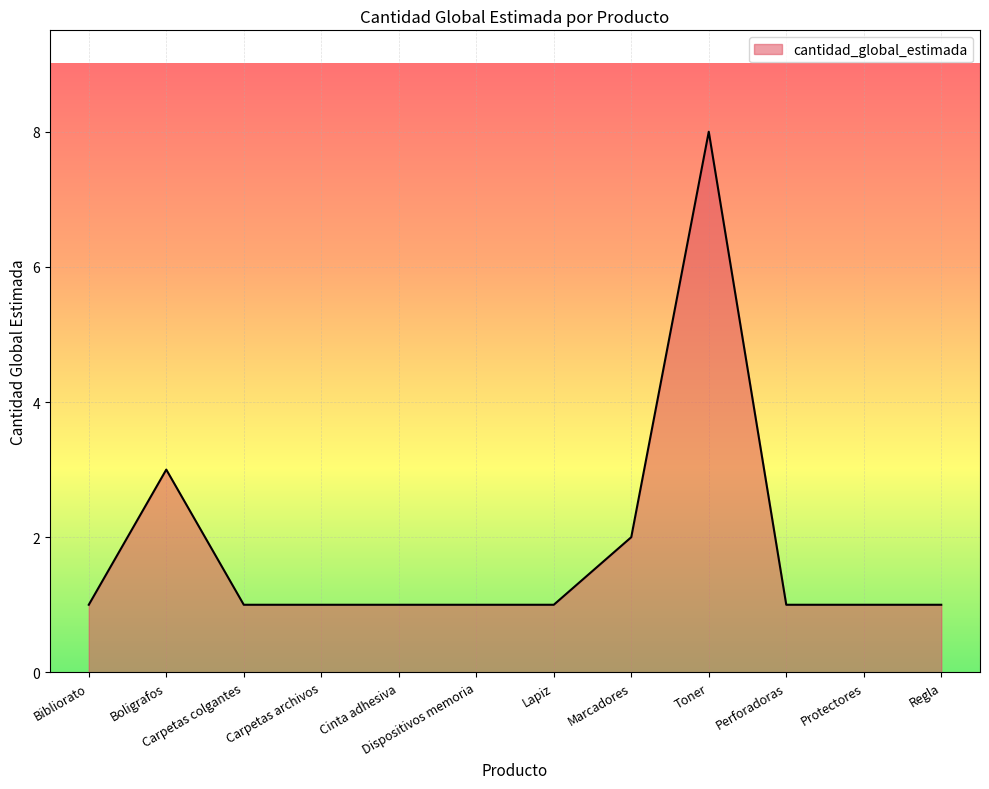

Reading right to left, extract all data points from this chart.

Regla=1	Protectores=1	Perforadoras=1	Toner=8	Marcadores=2	Lapiz=1	Dispositivos memoria=1	Cinta adhesiva=1	Carpetas archivos=1	Carpetas colgantes=1	Boligrafos=3	Bibliorato=1